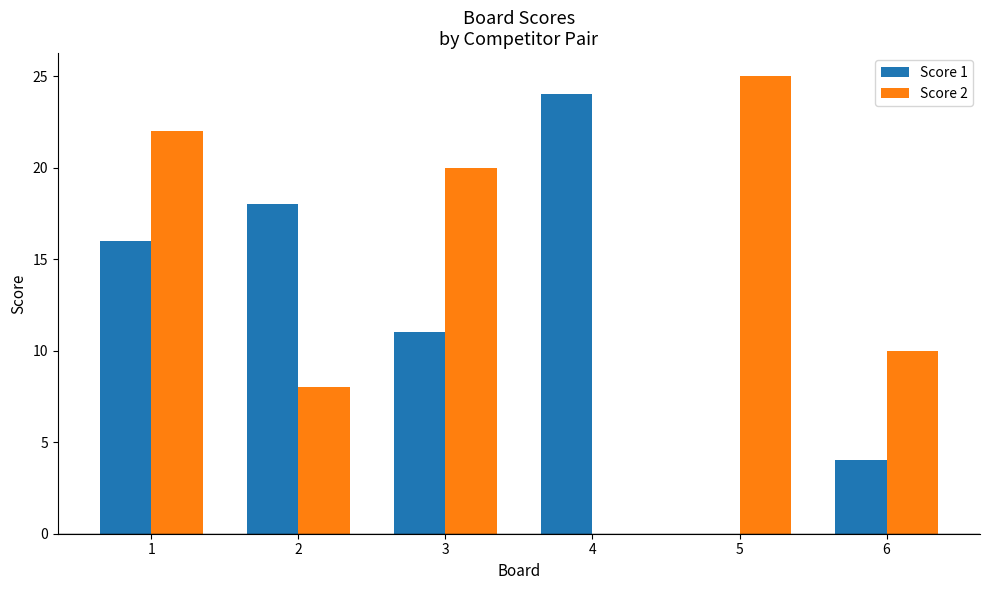

Which series has the widest spread of values?

Score 2